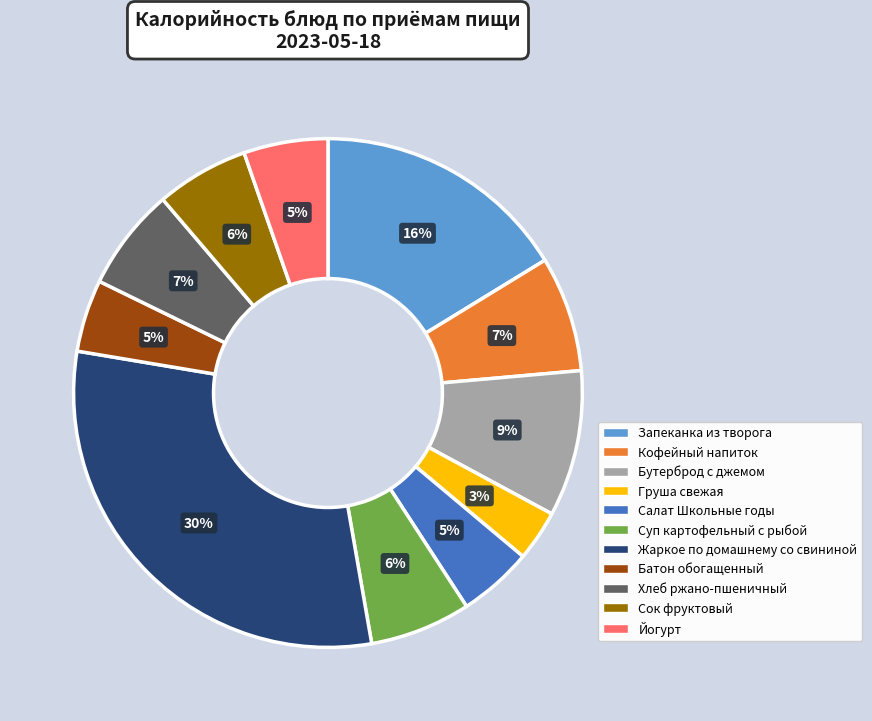

To the nearest percent, what is the difference between the largest and smallest slice percentages?

27%